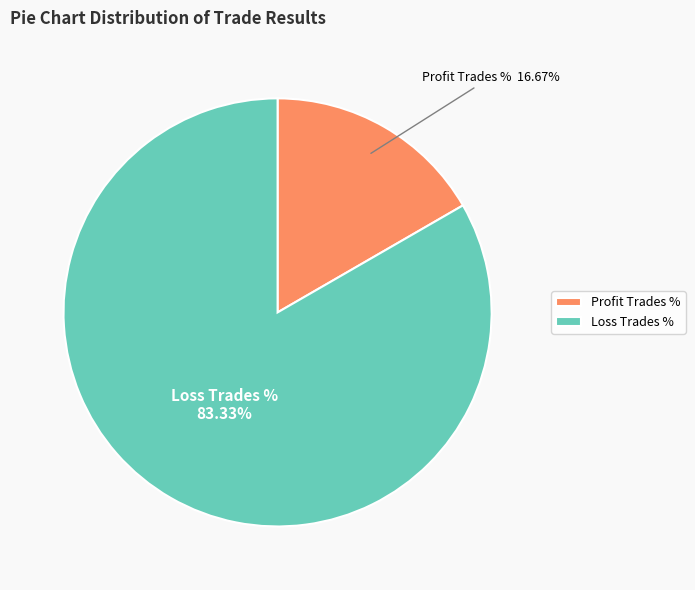

What percentage is the Loss Trades slice, to the nearest percent?

83%